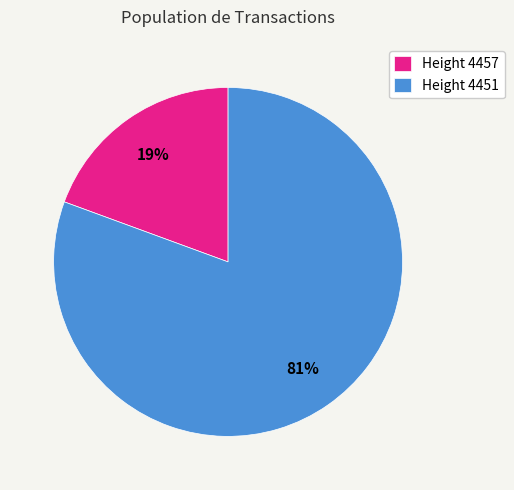

To the nearest percent, what percentage of the pie is Height 4451?

81%